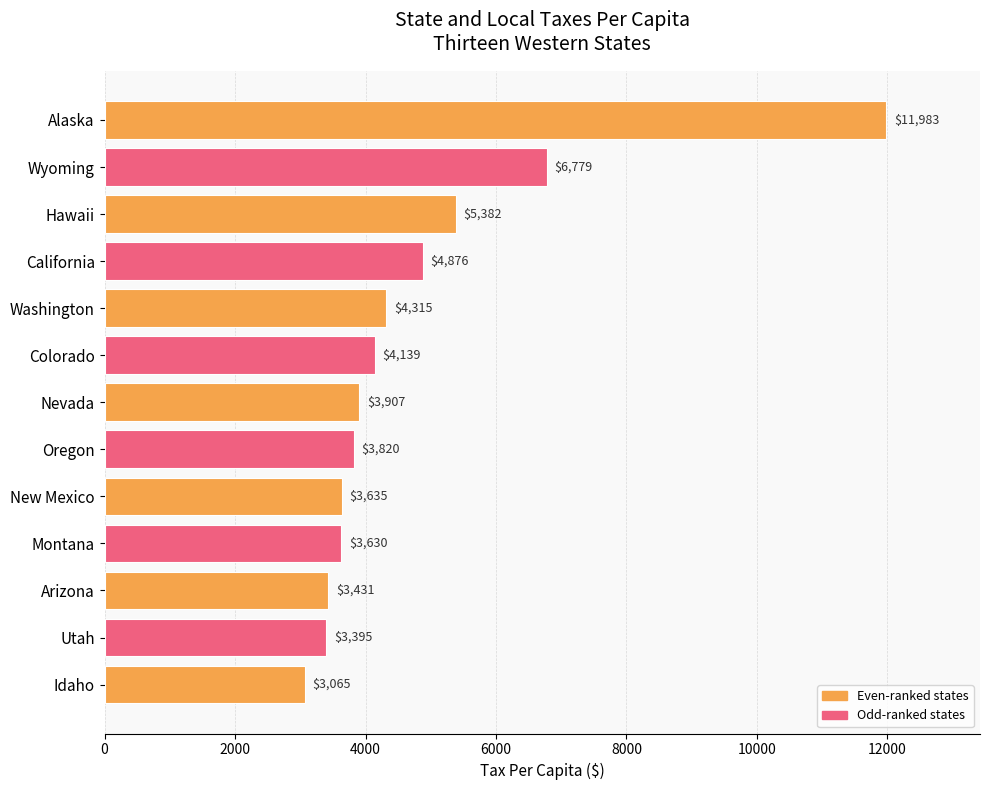

List the labels in order of value, largest first.

Alaska, Wyoming, Hawaii, California, Washington, Colorado, Nevada, Oregon, New Mexico, Montana, Arizona, Utah, Idaho